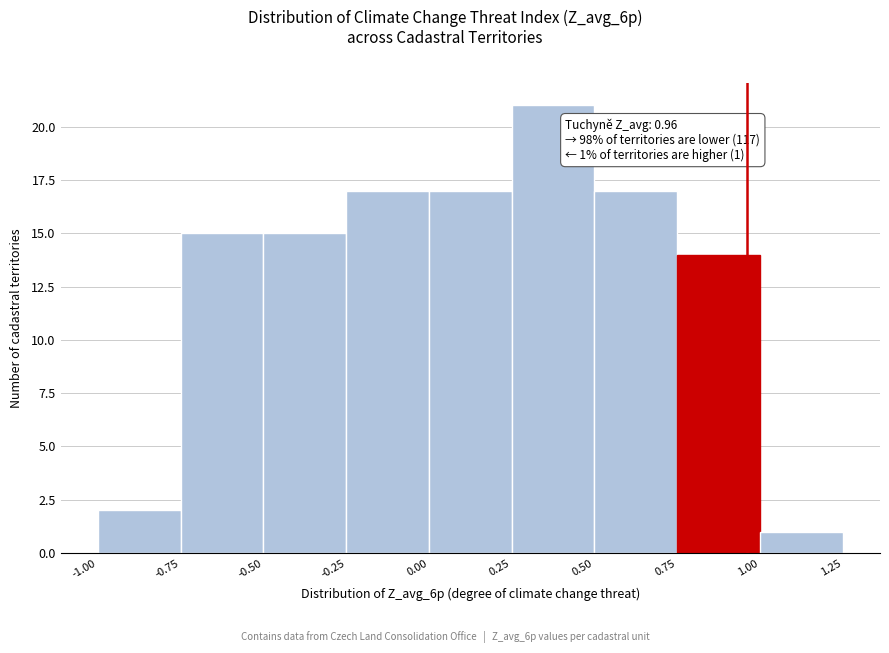

Which range on the x-axis has the tallest bar?

0.25 to 0.50